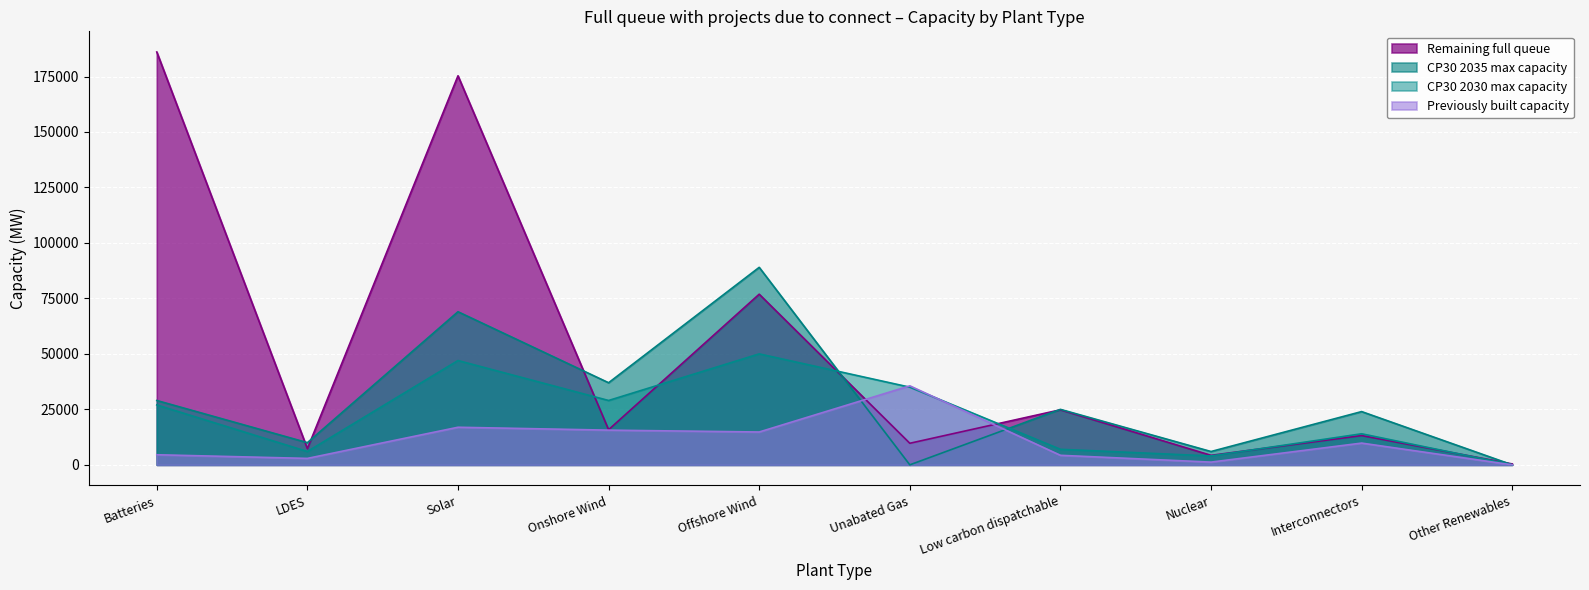

The CP30 2030 max capacity series shows 6357.3 at Nuclear. True or false?

False